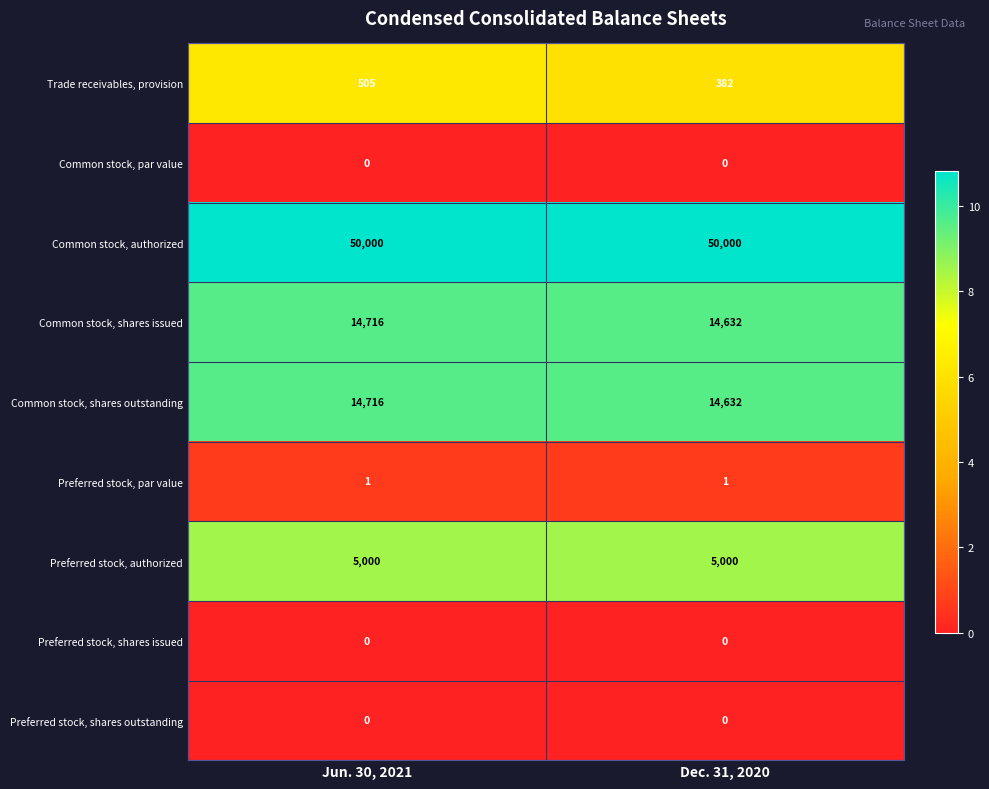

What is the spread (max minus min) of values at Dec. 31, 2020?

50000